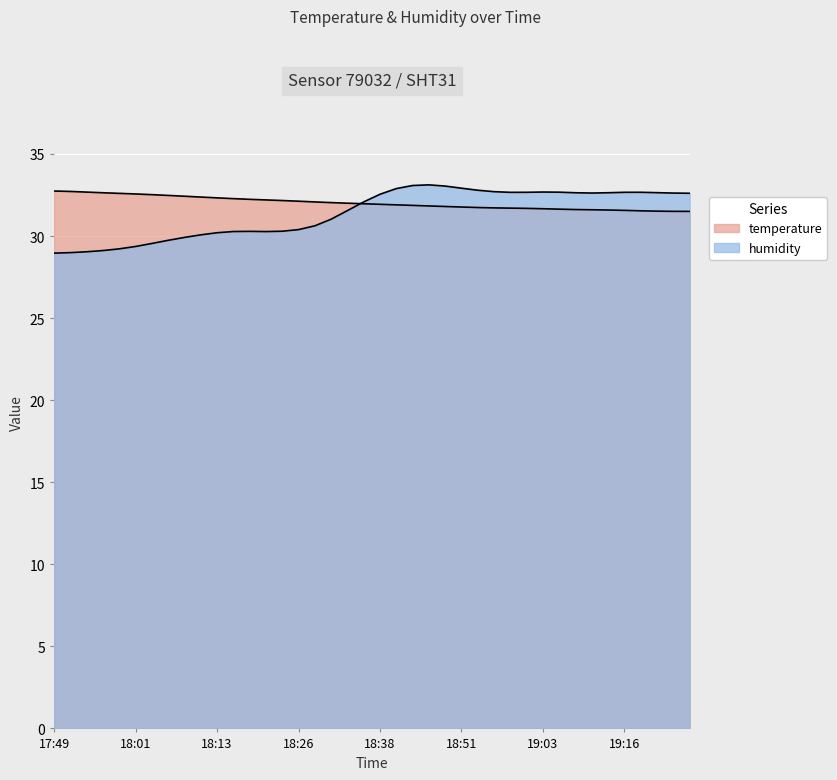

The temperature series shows 9.9 at 17:59. True or false?

False